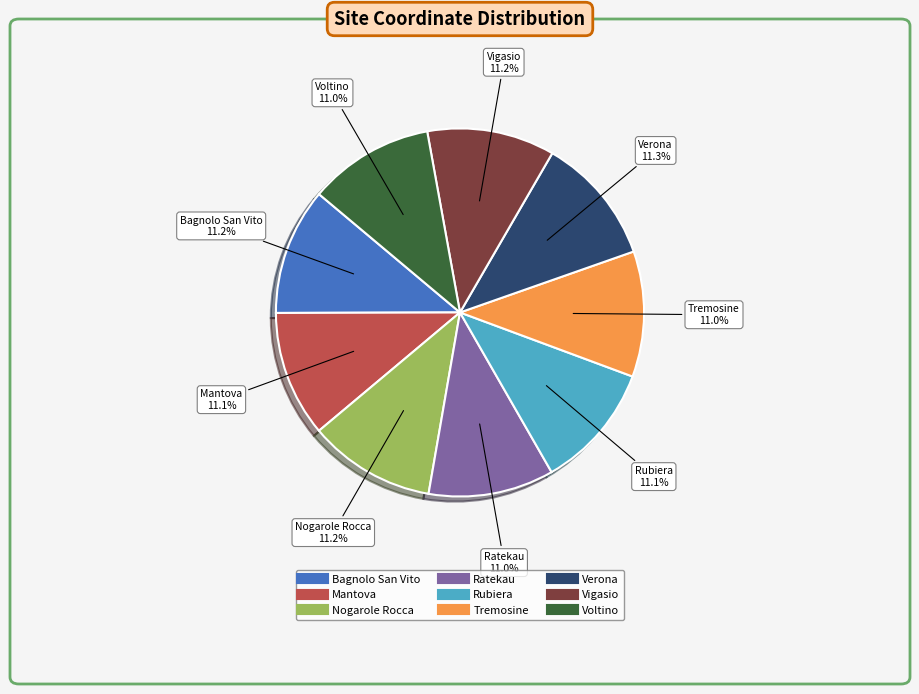

To the nearest percent, what portion does Voltino represent?

11%